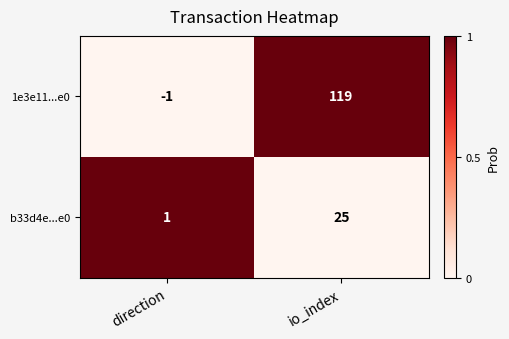

Which category has the highest value in the 1e3e11...e0 series?

io_index